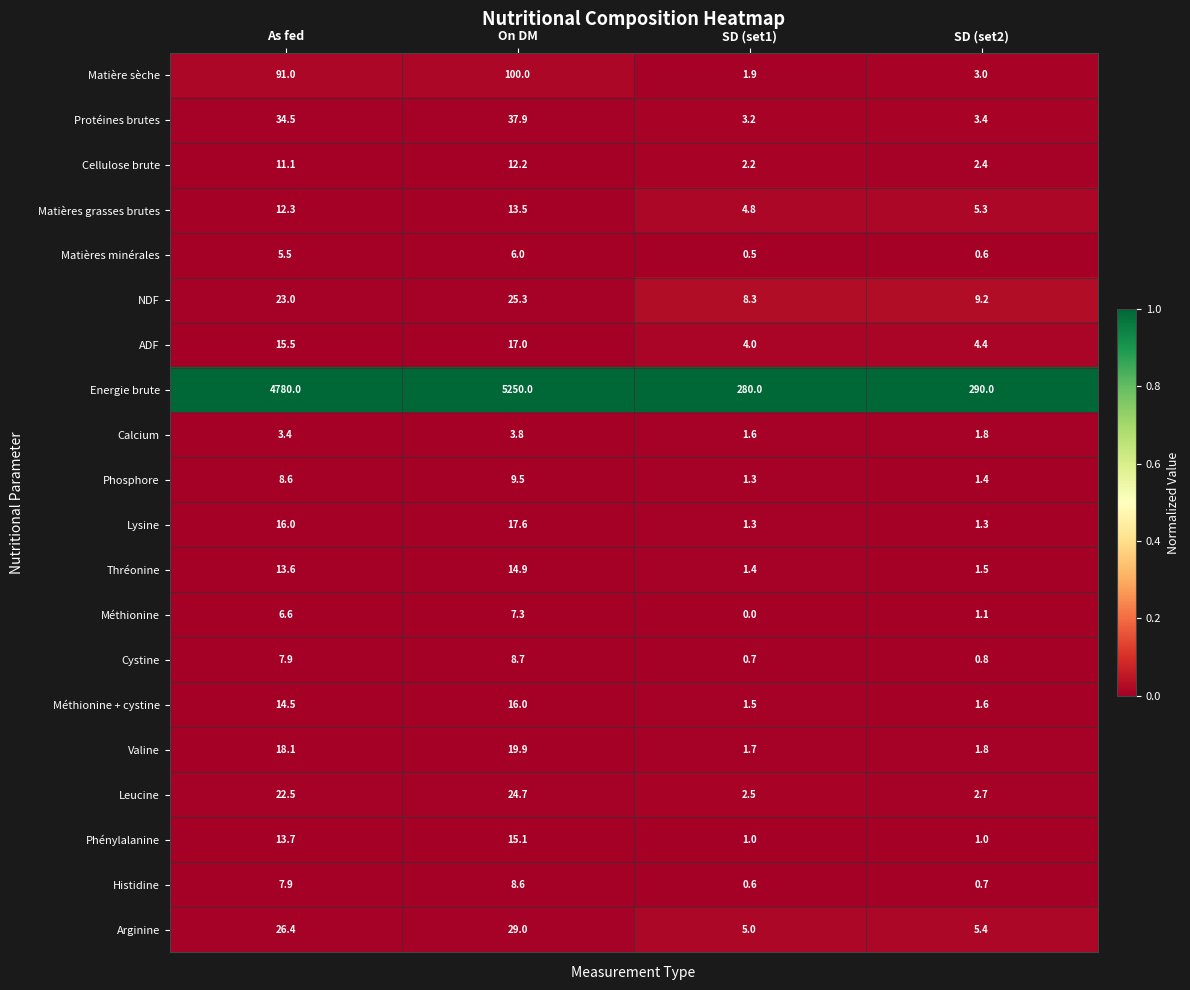

At which category is the sum across all series the highest?

On DM